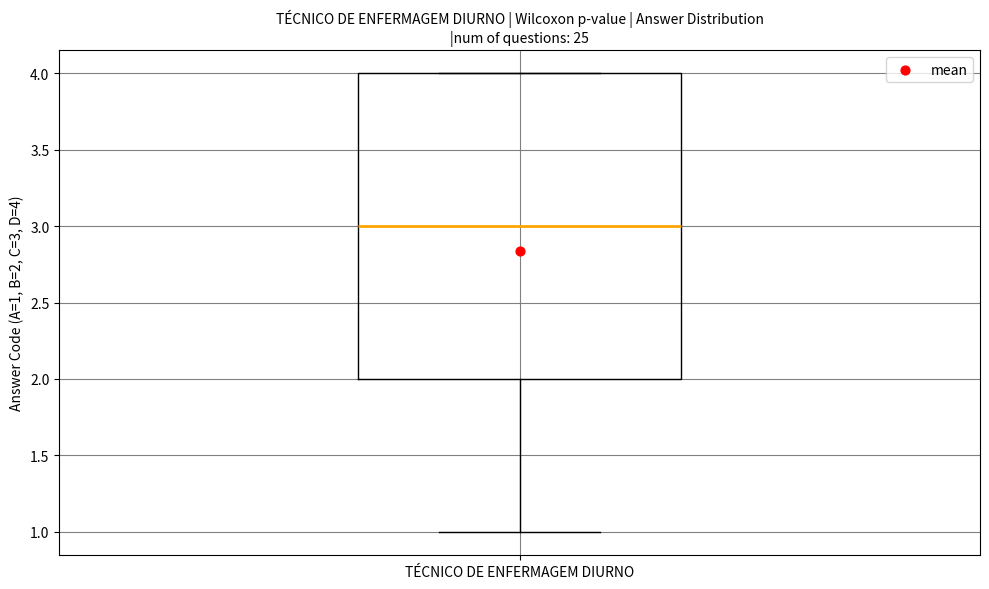

Transcribe this box plot: give where the median line is, the range the box spans, and where the two whiskers end, as read against the y-axis. The values are not printed on the chart, so give them approximately, as read against the axis.

median 3, box 2 to 4, whiskers 1 to 4